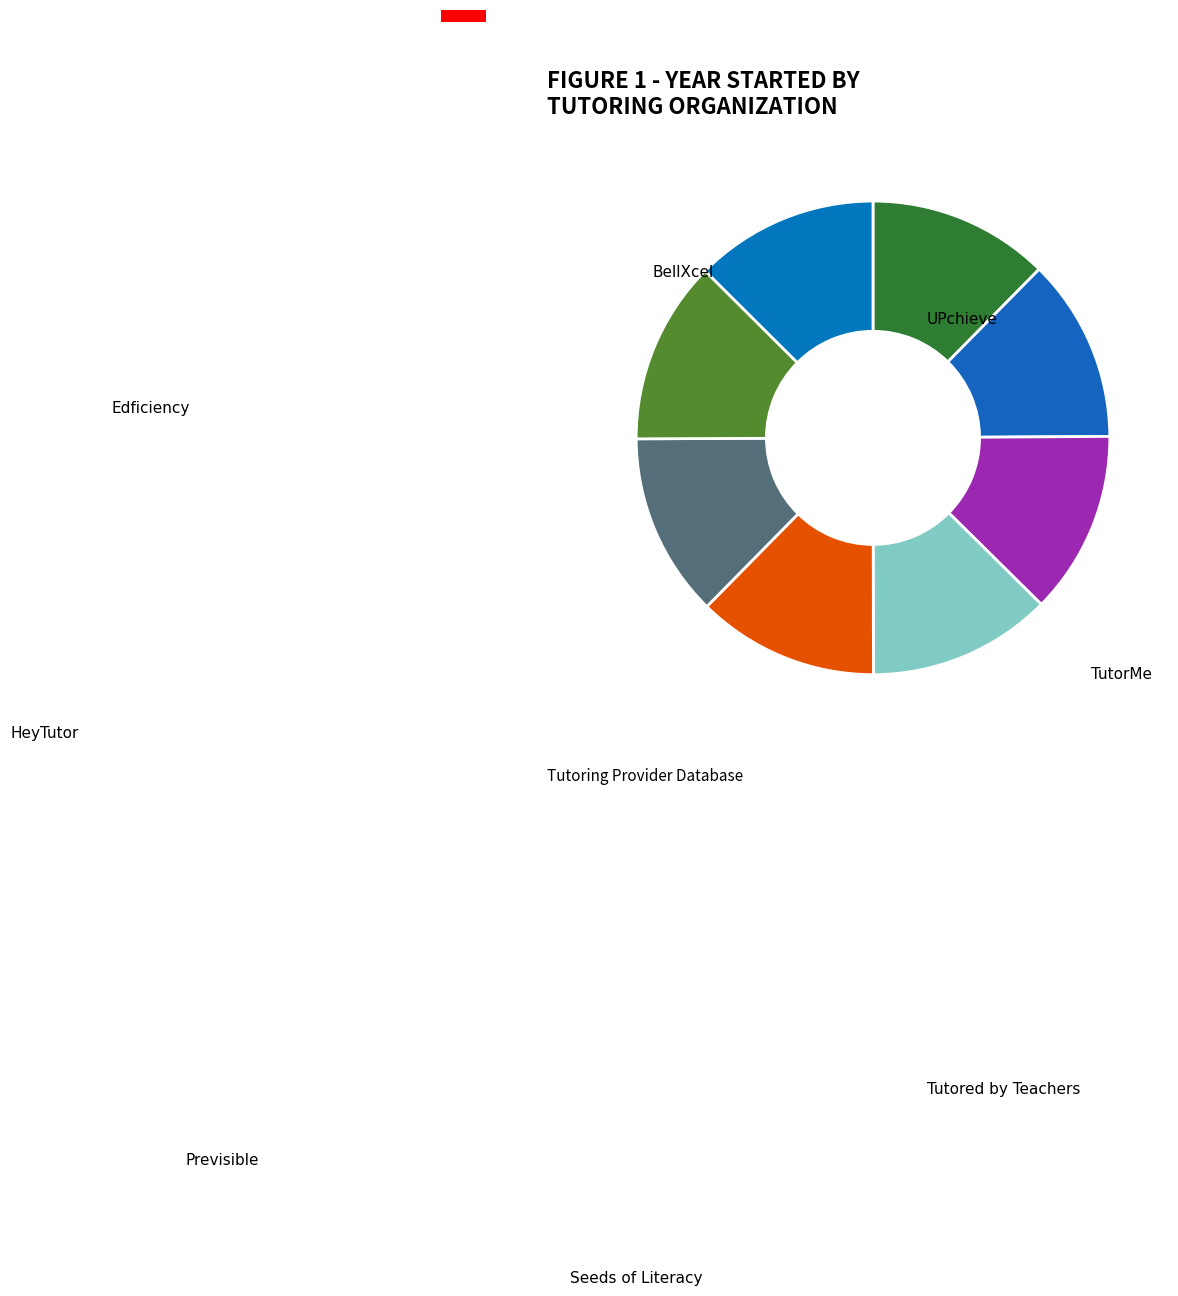

How many slices are in this pie chart?

8